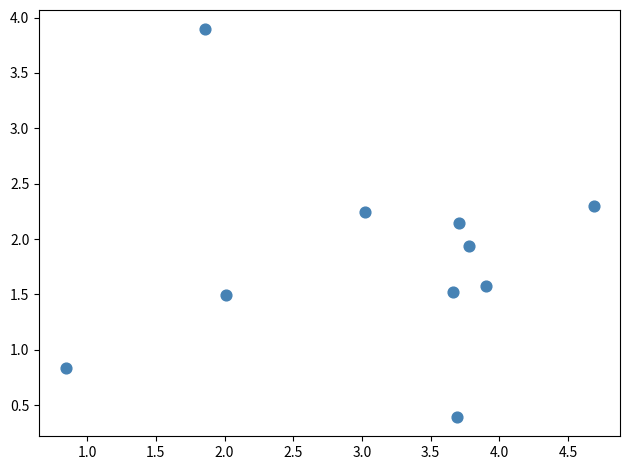

What is the range of X values (max minus min)?

3.8